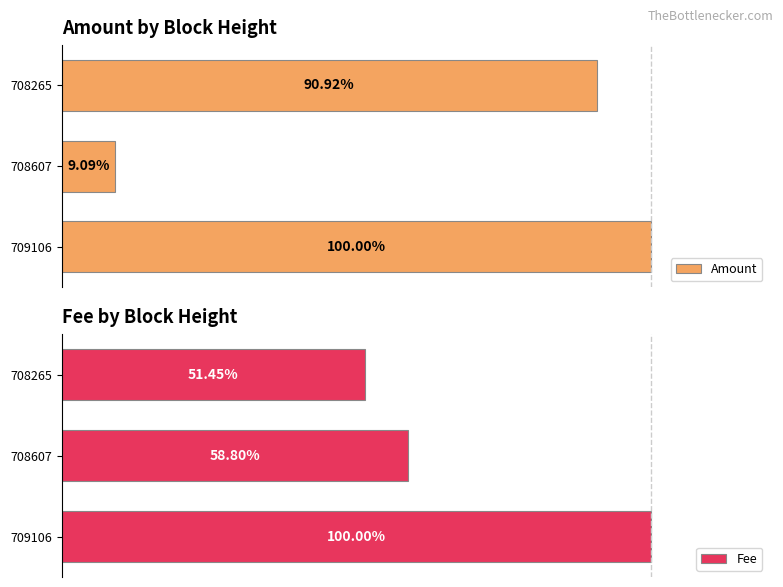

Reading right to left, extract all data points from this chart.

Amount: 90.9	9.1	100.0
Fee: 51.4	58.8	100.0